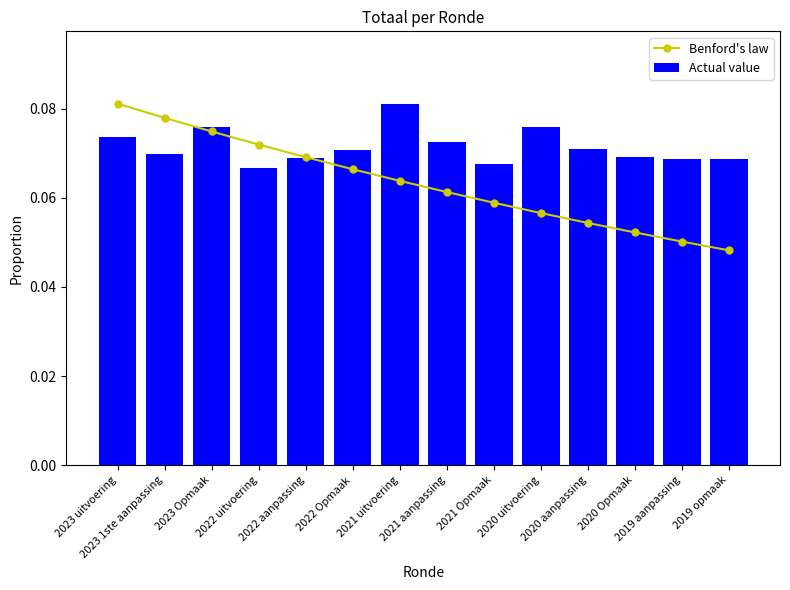

The value of Actual value at 2019 aanpassing is 0.1. True or false?

True